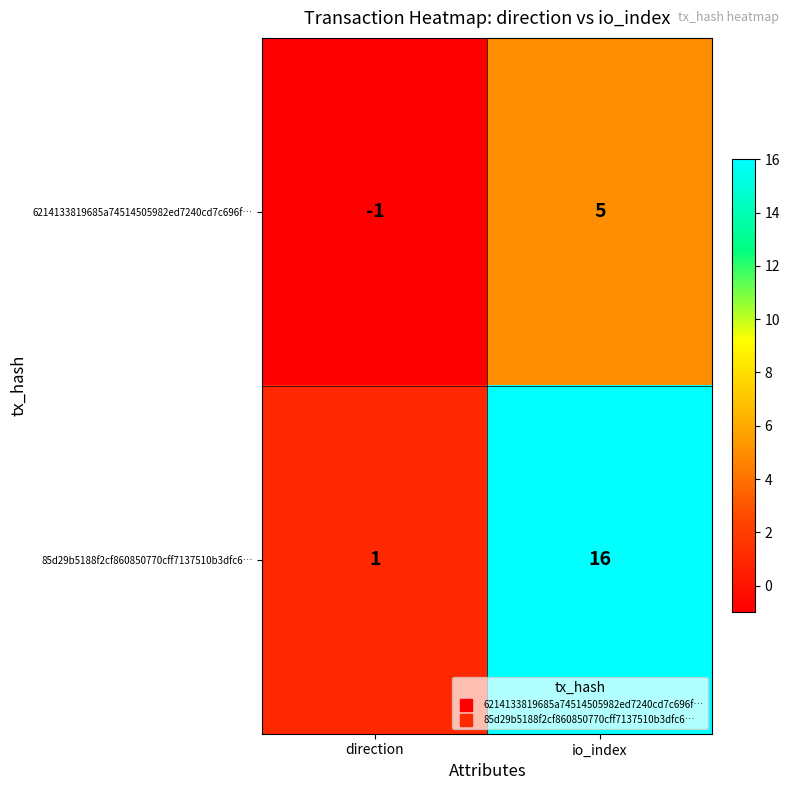

Is it true that 85d29b5188f2cf860850770cff7137510b3dfc6… equals 2 at direction?

False